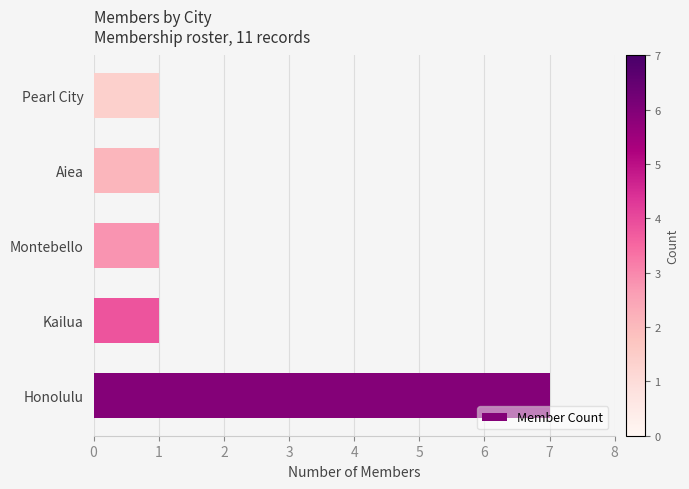

The chart shows a value of 7 at Honolulu. True or false?

True